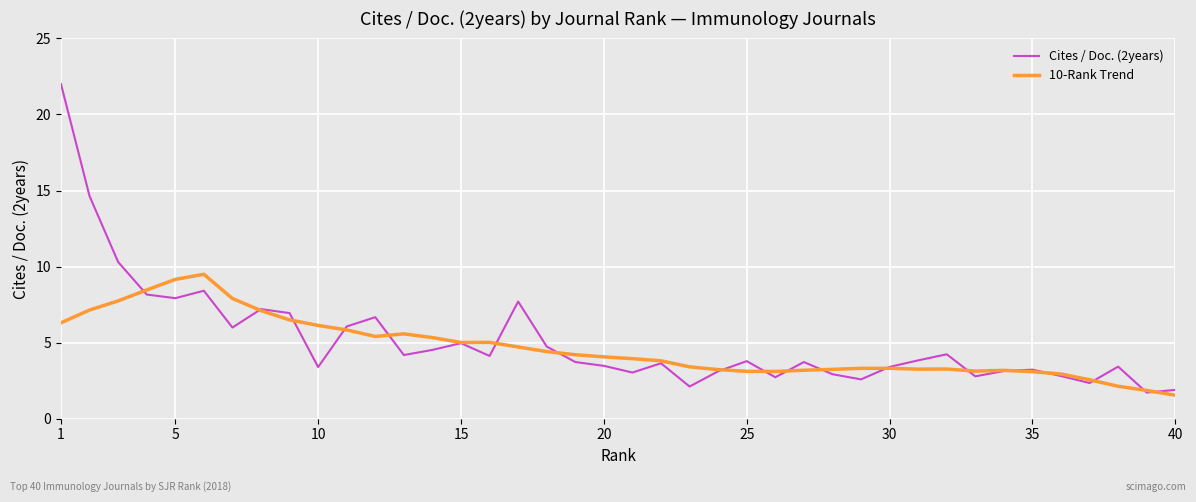

How many lines are shown in the chart?

2